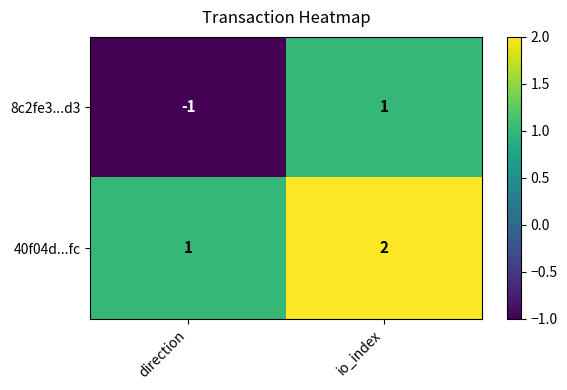

List the series in order of their overall mean, highest first.

40f04d...fc, 8c2fe3...d3